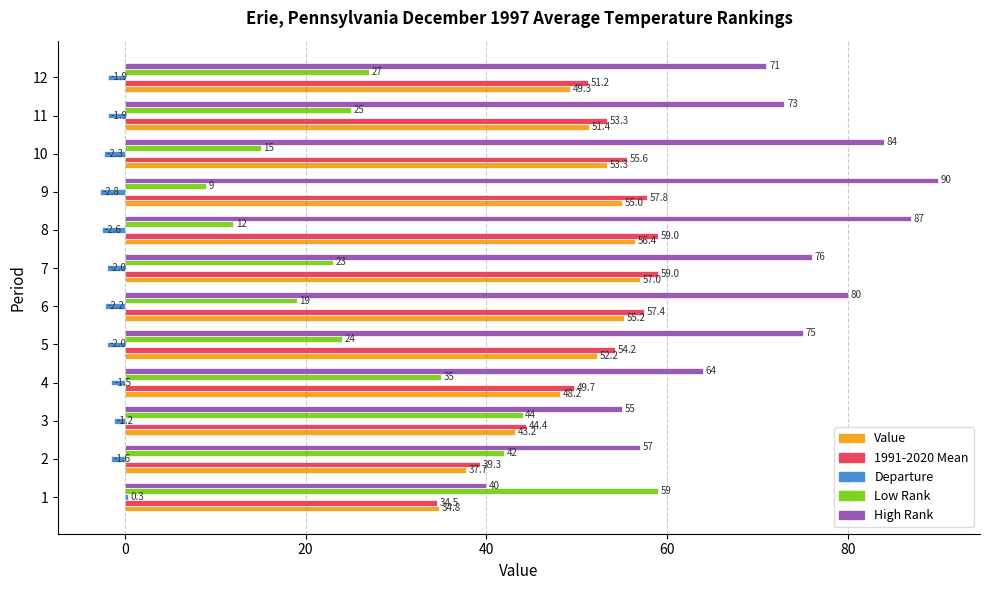

Is it true that High Rank equals 55.0 at 3?

True